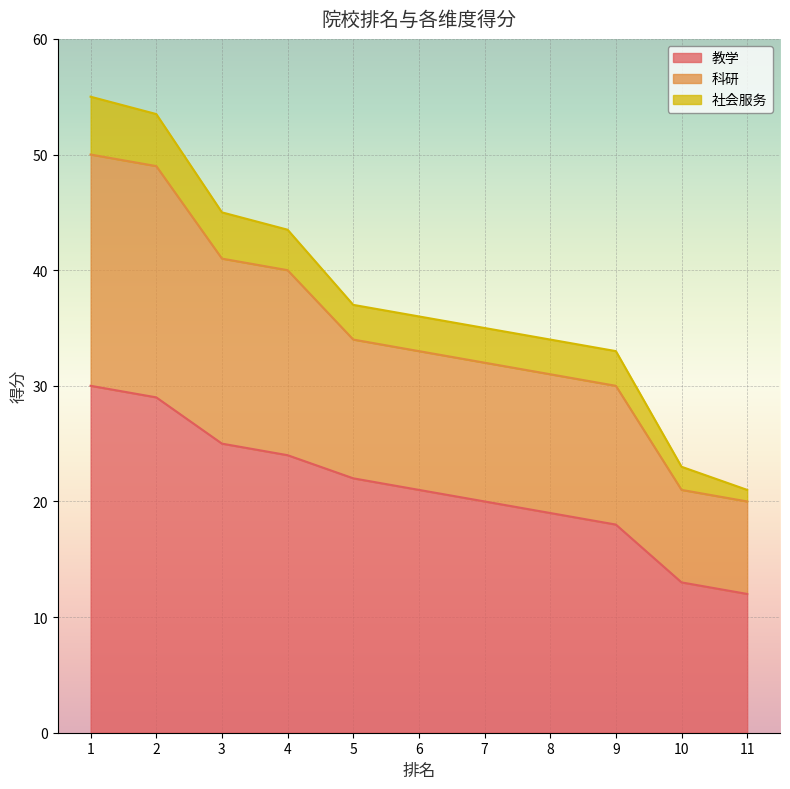

True or false: 科研 and 教学 intersect in this chart.

False